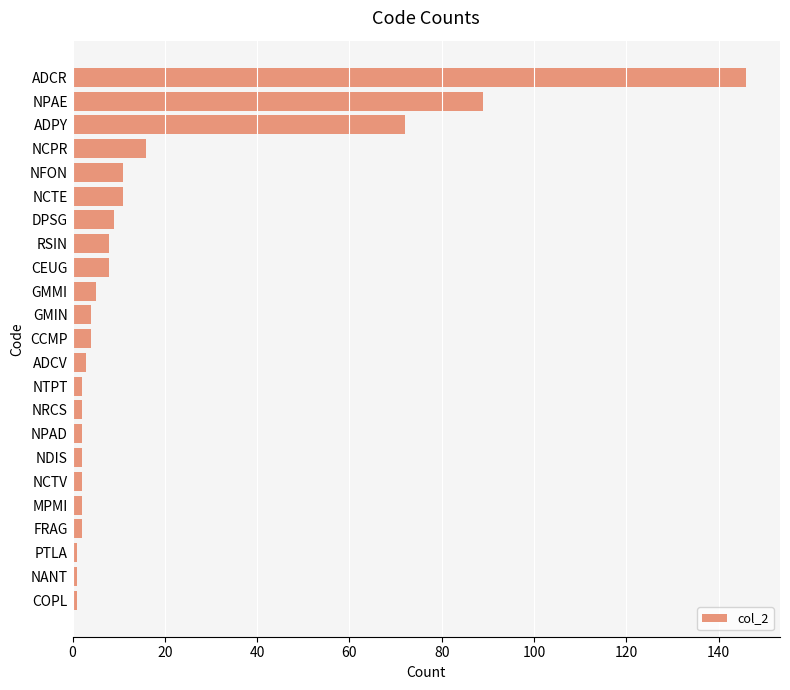

Read the value at NCTE.

11